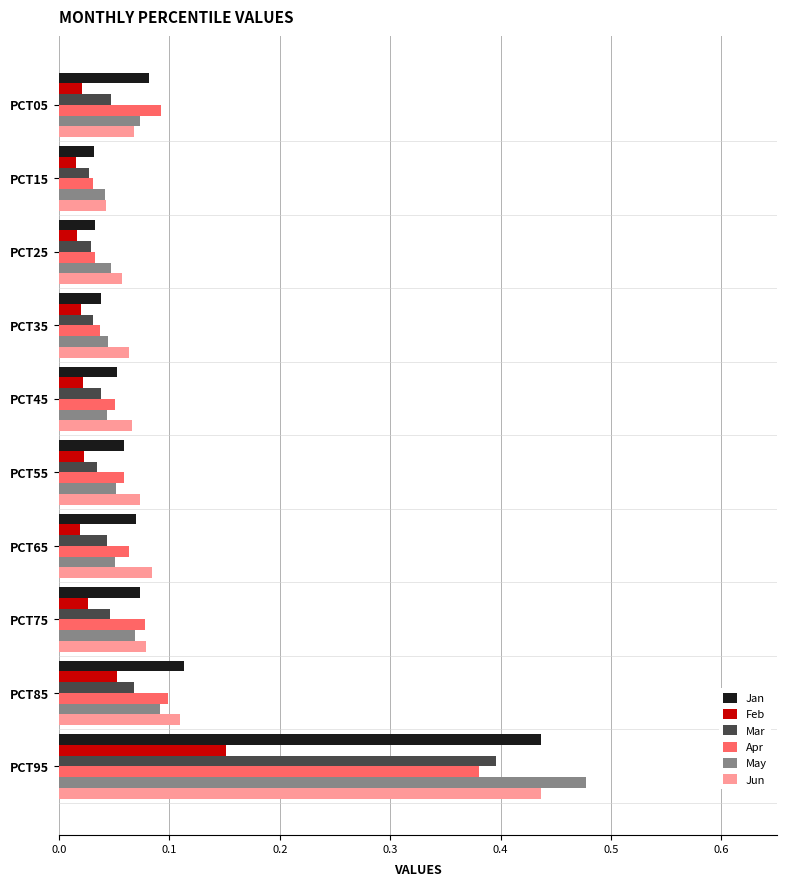

The Apr series shows 0.1 at PCT55. True or false?

True